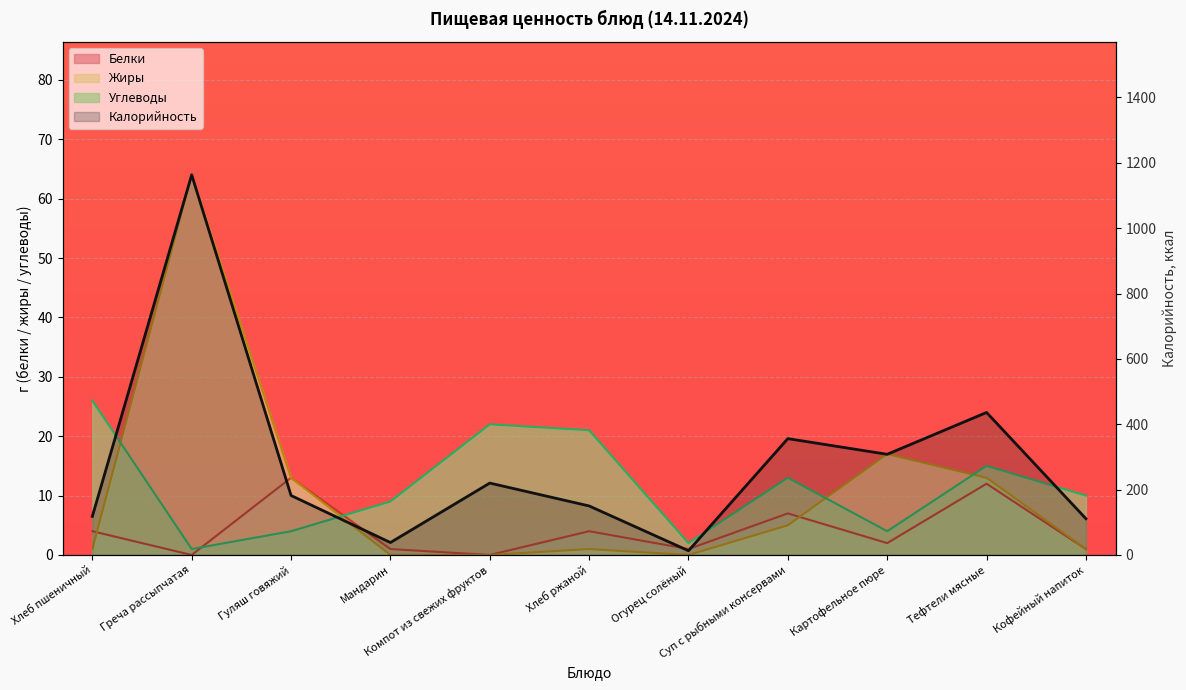

Where does the data first go above 182?

Греча рассыпчатая